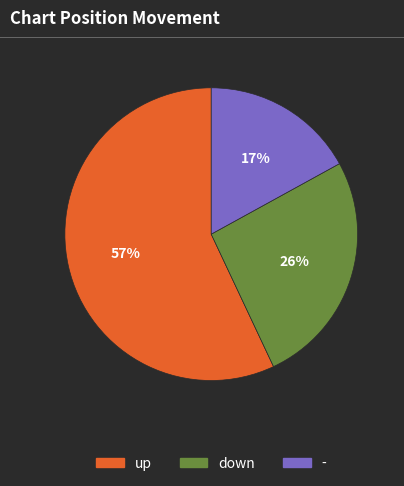

True or false: down accounts for 26% of the total.

True